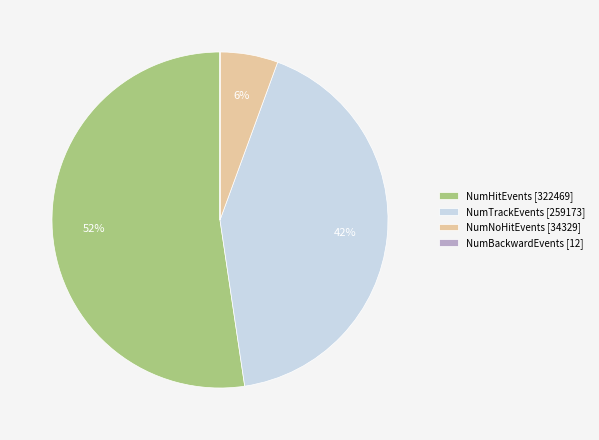

To the nearest percent, what percentage of the pie is NumNoHitEvents [34329]?

6%